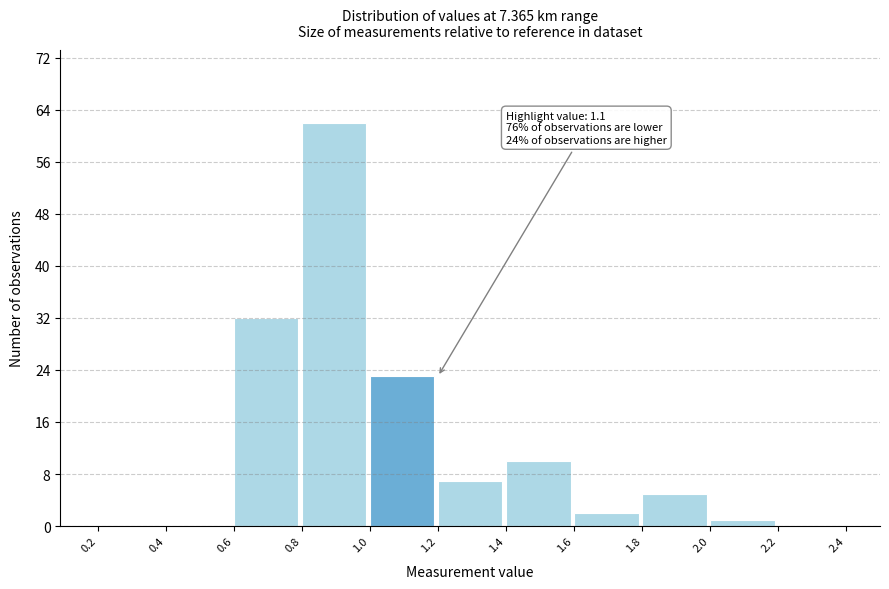

Over which range of the x-axis is the bar tallest?

0.8 to 1.0